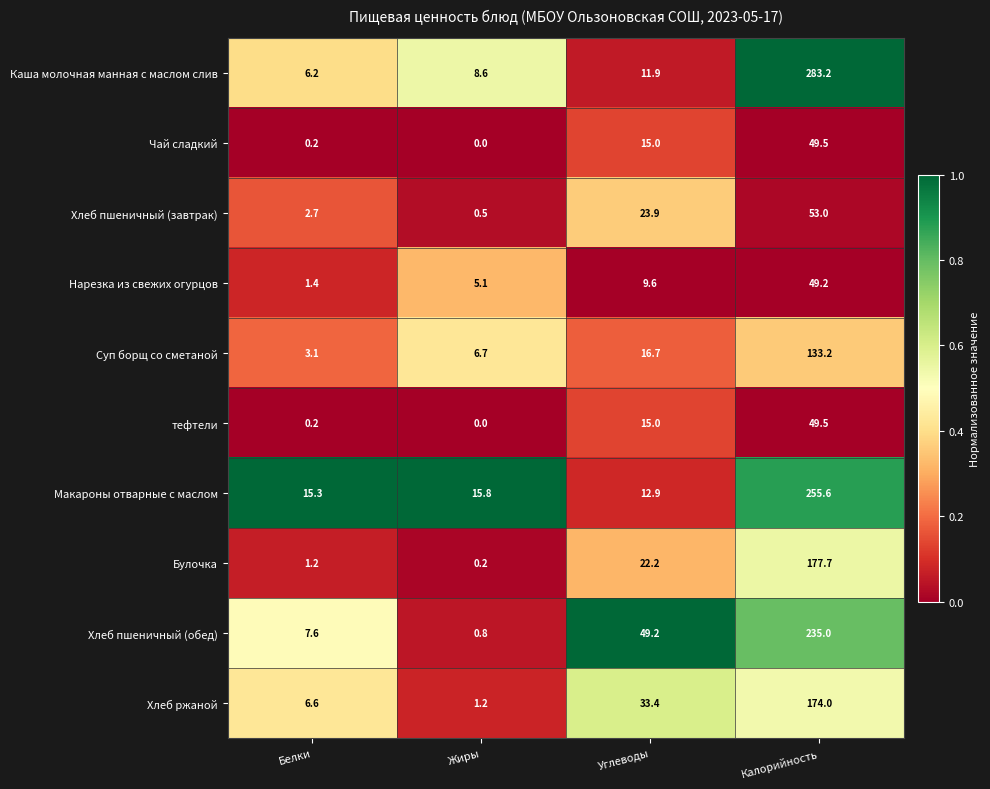

What is the difference between the maximum and minimum values in the Суп борщ со сметаной series?

130.1